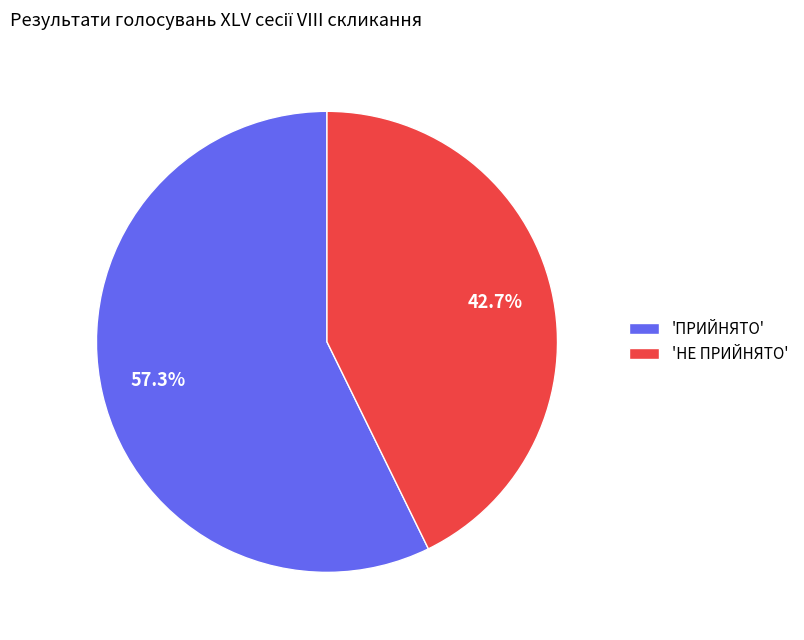

What is the majority slice?

'ПРИЙНЯТО'